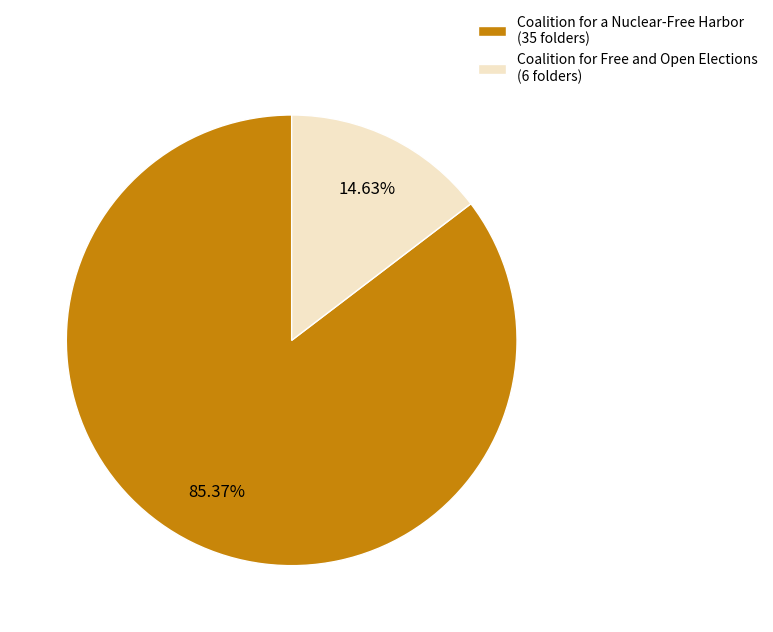

True or false: Coalition for Free and Open Elections accounts for 15% of the total.

True